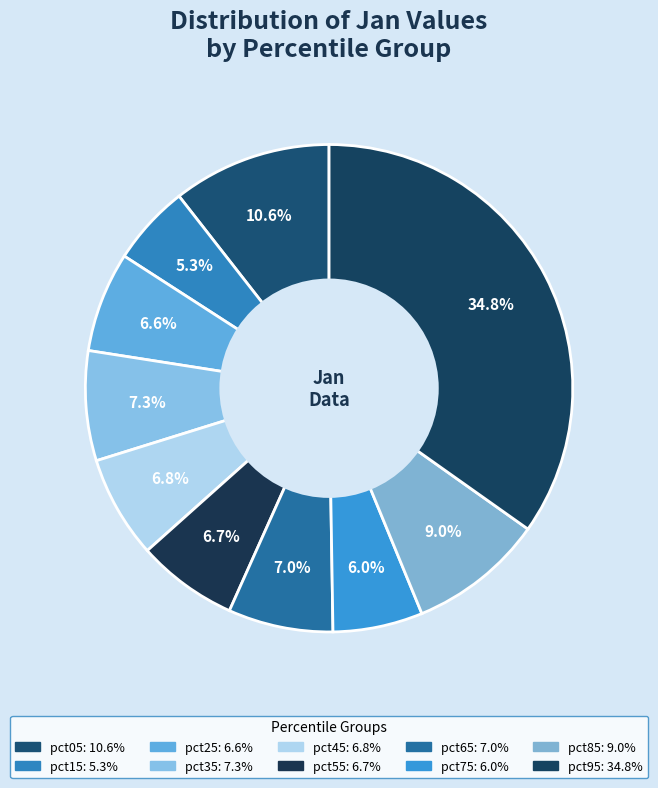

Count the number of slices in the pie.

10